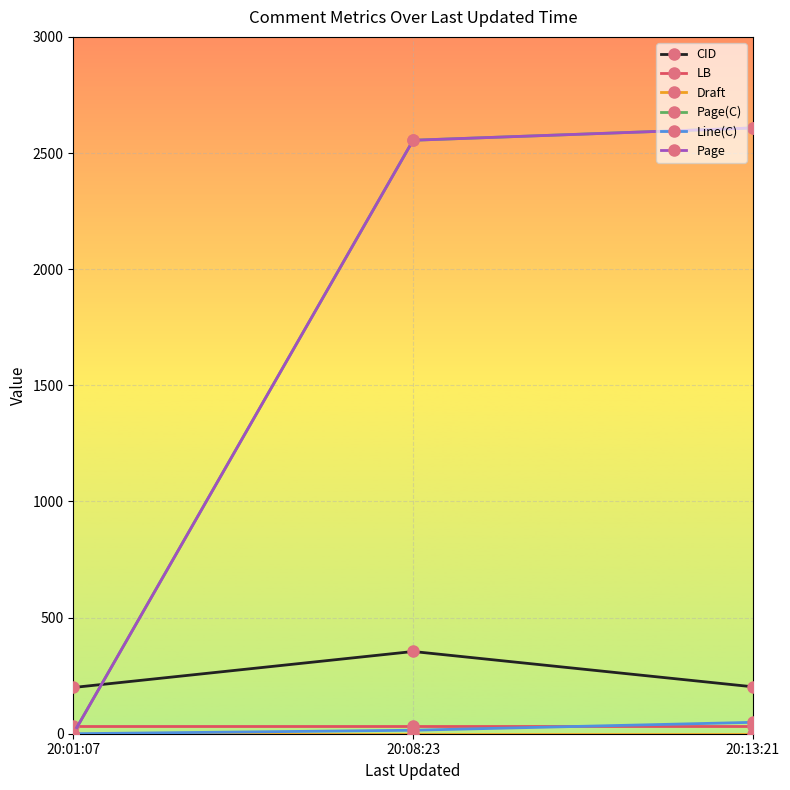

At which category is the sum across all series the highest?

20:08:23